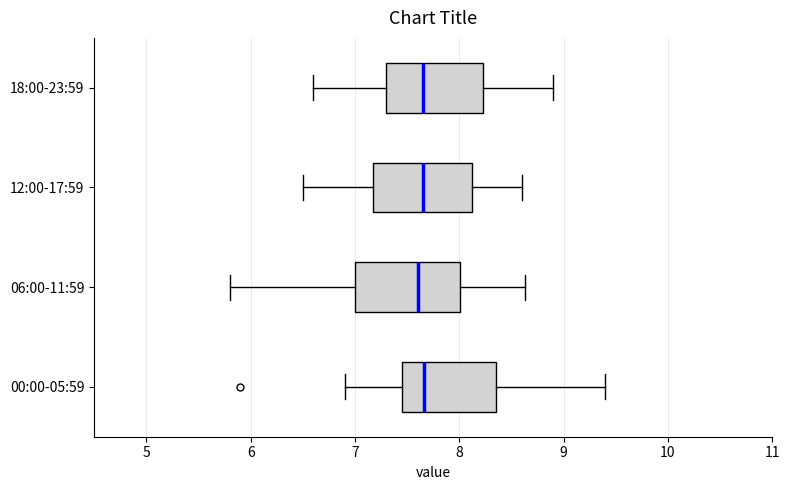

Where is the left edge of the box for 18:00-23:59 on the x-axis? The values are not printed on the chart, so give them approximately, as read against the axis.

7.3